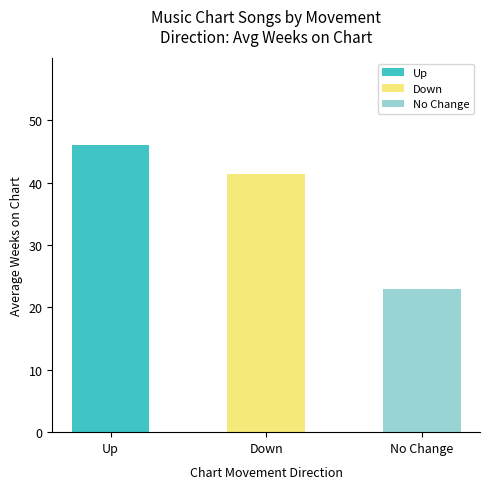

What is the average value?

36.8